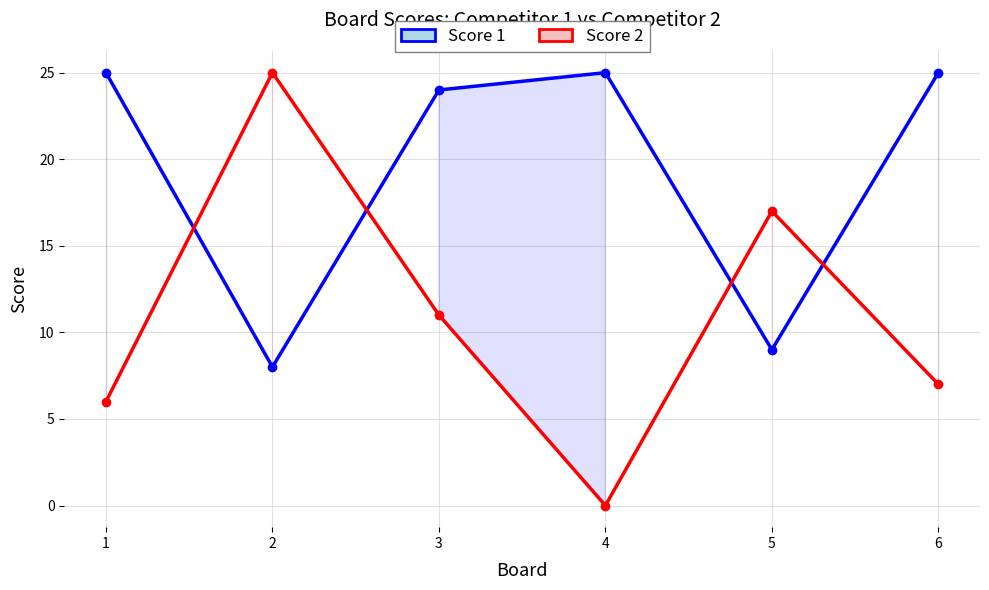

Which category has the highest value in the Score 2 series?

2